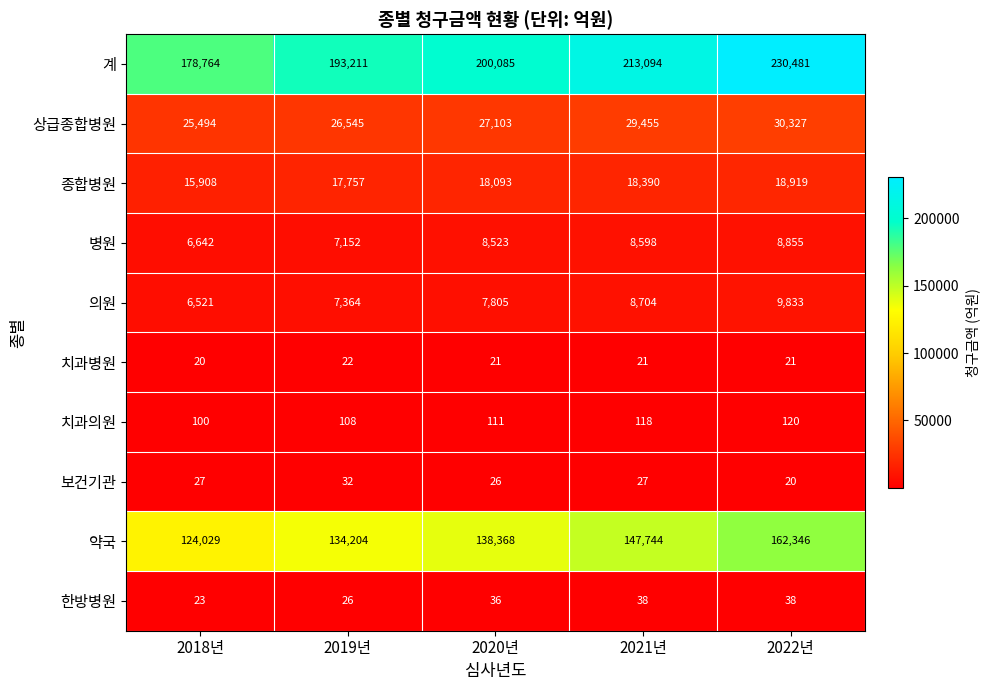

Which series has the largest range (max minus min)?

계